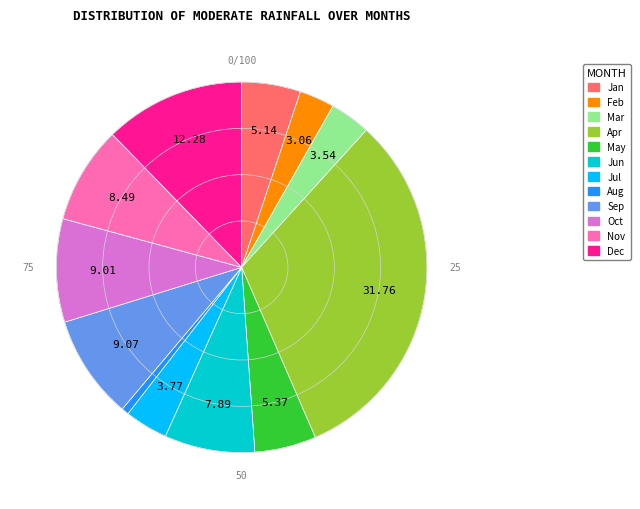

Does any single category account for the majority?

No